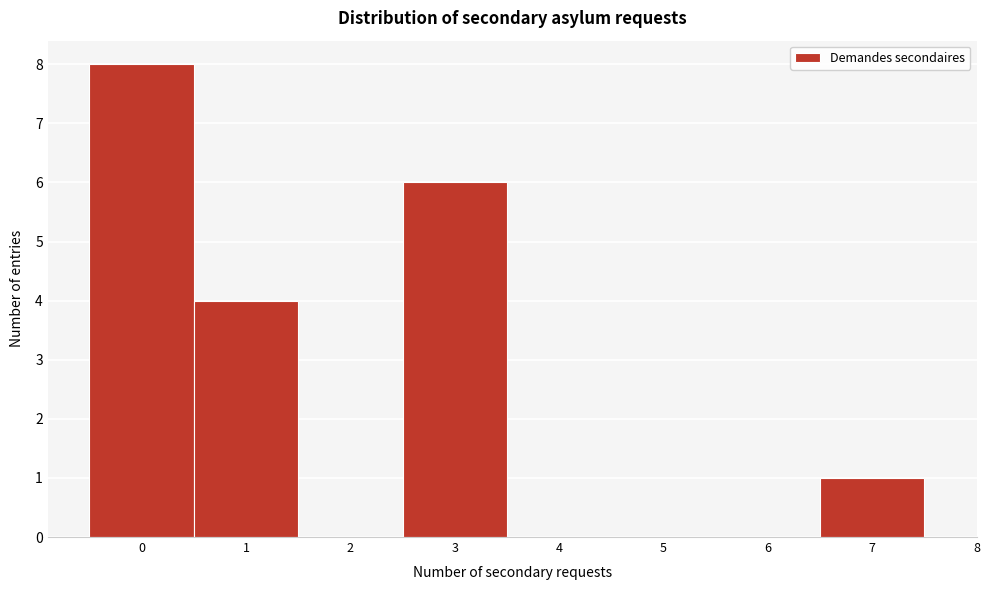

Reading left to right, transcribe this chart: for each bar, give the range it covers on the x-axis and its height. The values are not printed on the chart, so give them approximately, as read against the axis.

-0.5 to 0.5: 8
0.5 to 1.5: 4
1.5 to 2.5: 0
2.5 to 3.5: 6
3.5 to 4.5: 0
4.5 to 5.5: 0
5.5 to 6.5: 0
6.5 to 7.5: 1